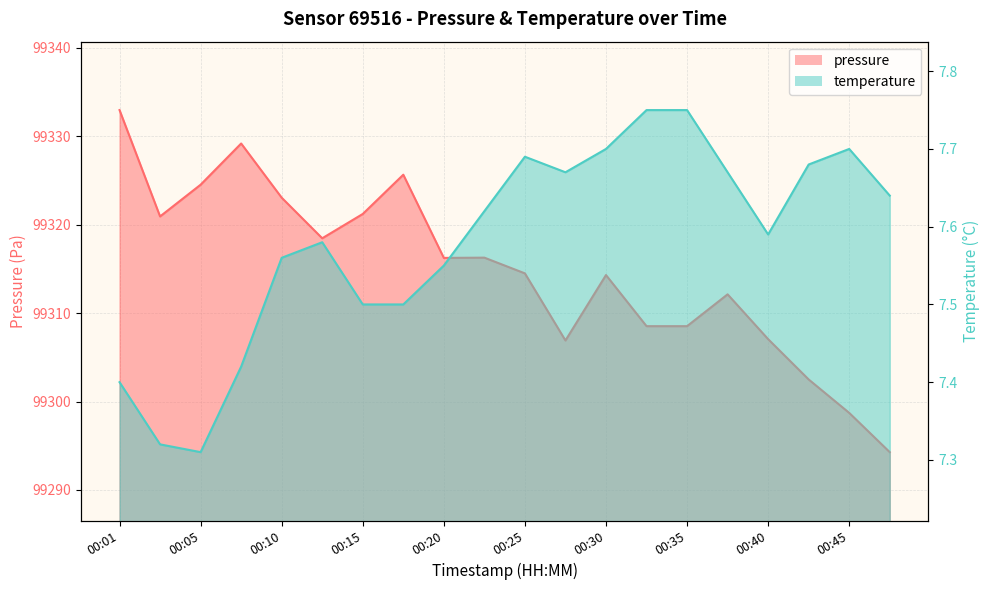

True or false: pressure and temperature cross at least once.

False